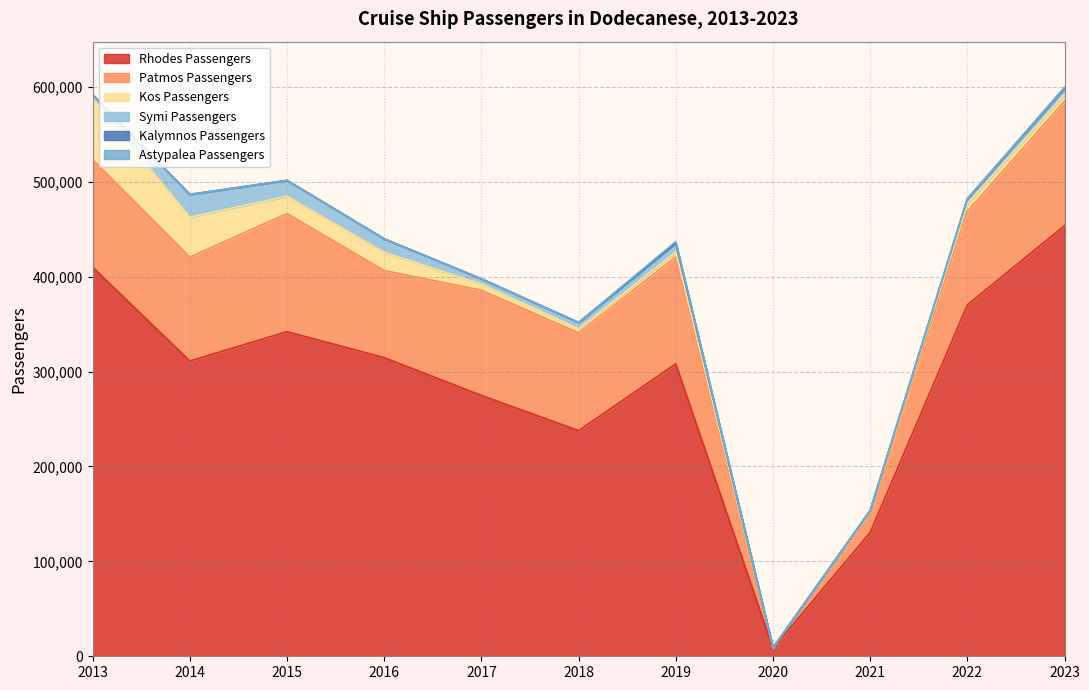

Where is the first local maximum for Kos Passengers?

2016